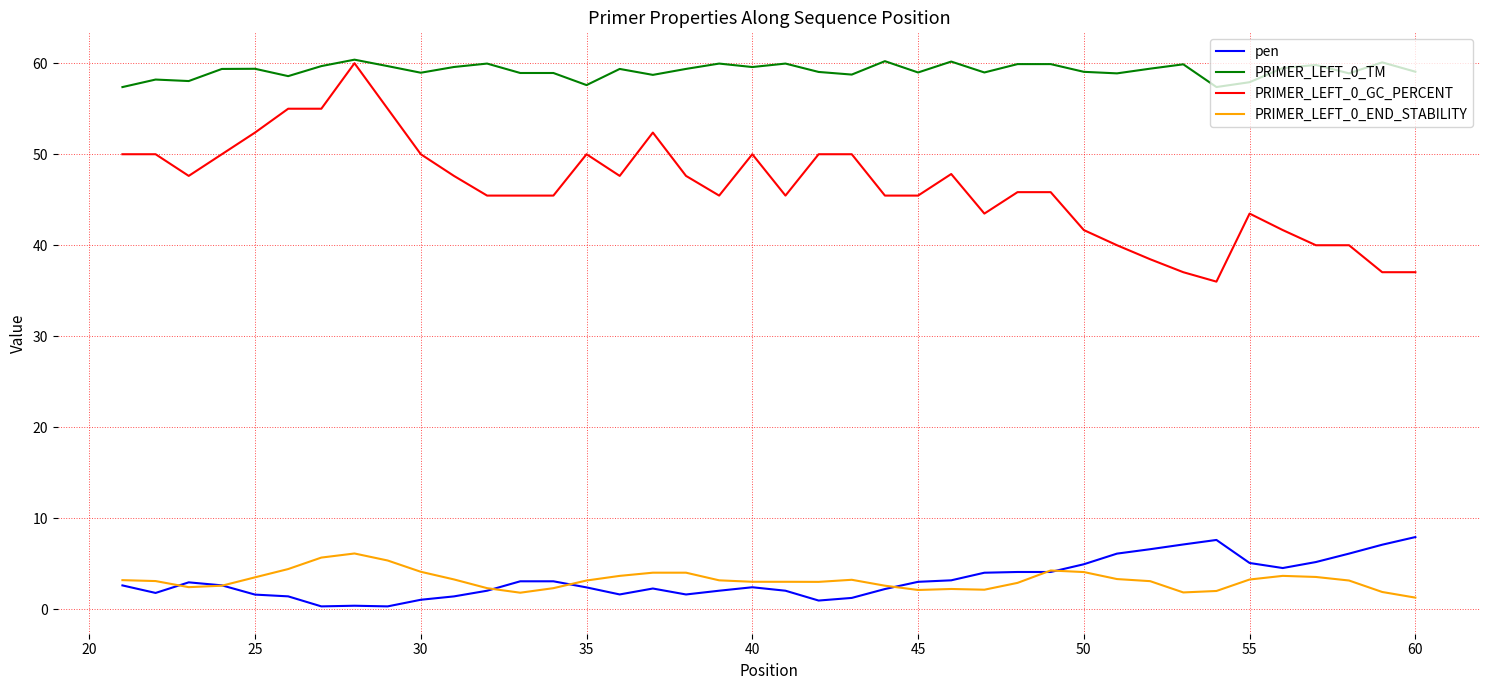

What is the average value of the PRIMER_LEFT_0_GC_PERCENT series?

46.3